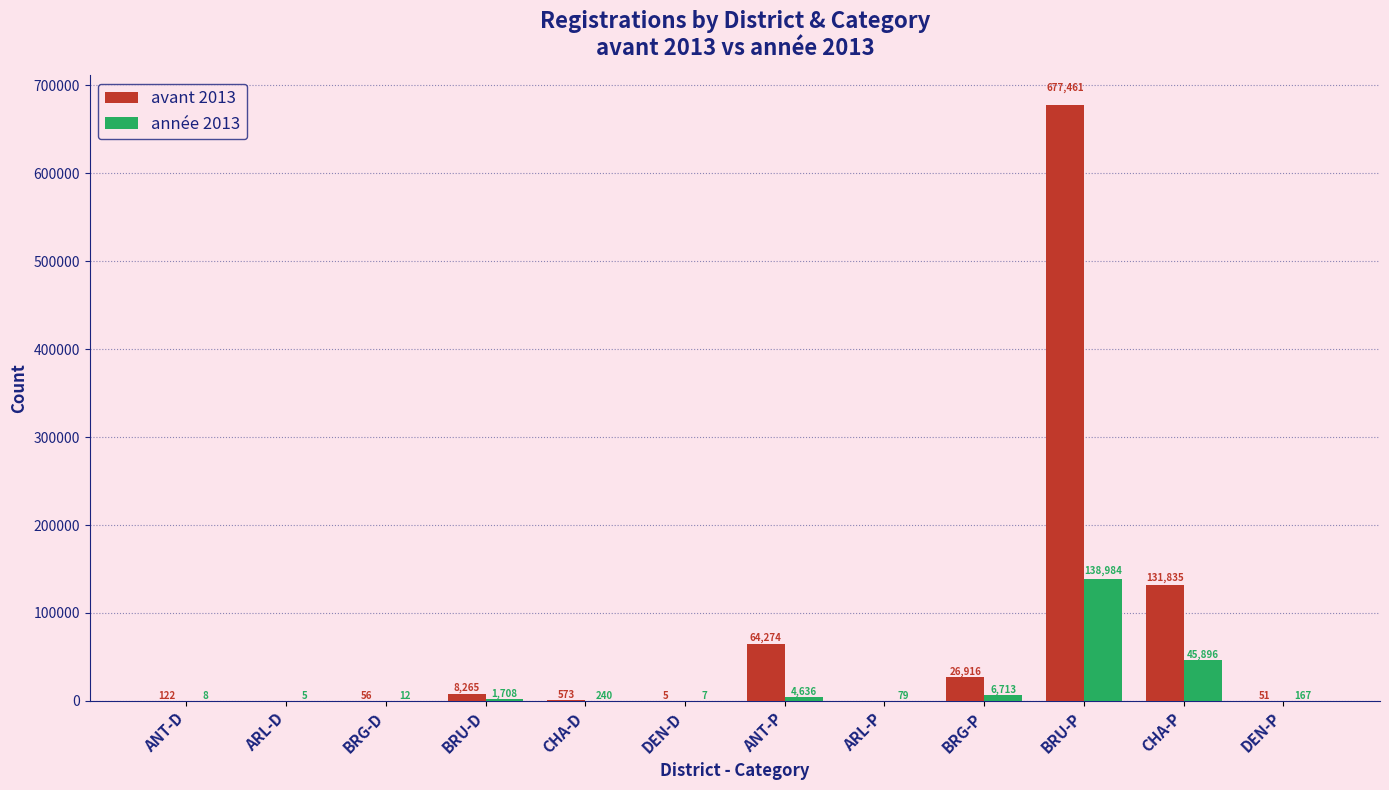

How many groups of bars are there?

12